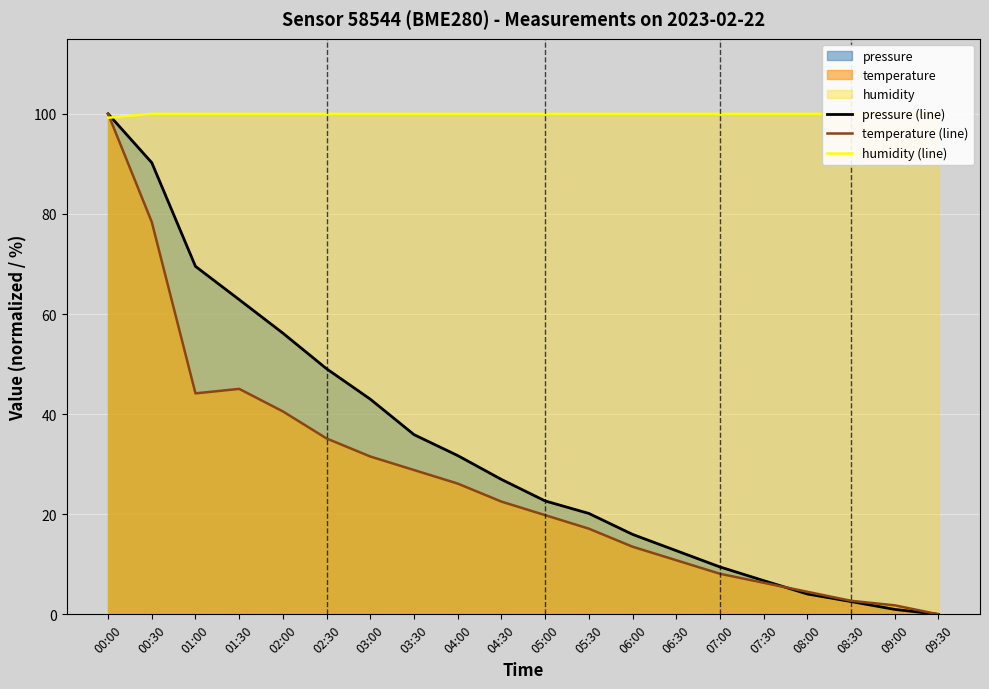

List the series in order of their peak value, lowest first.

pressure (line), temperature (line), humidity (line)